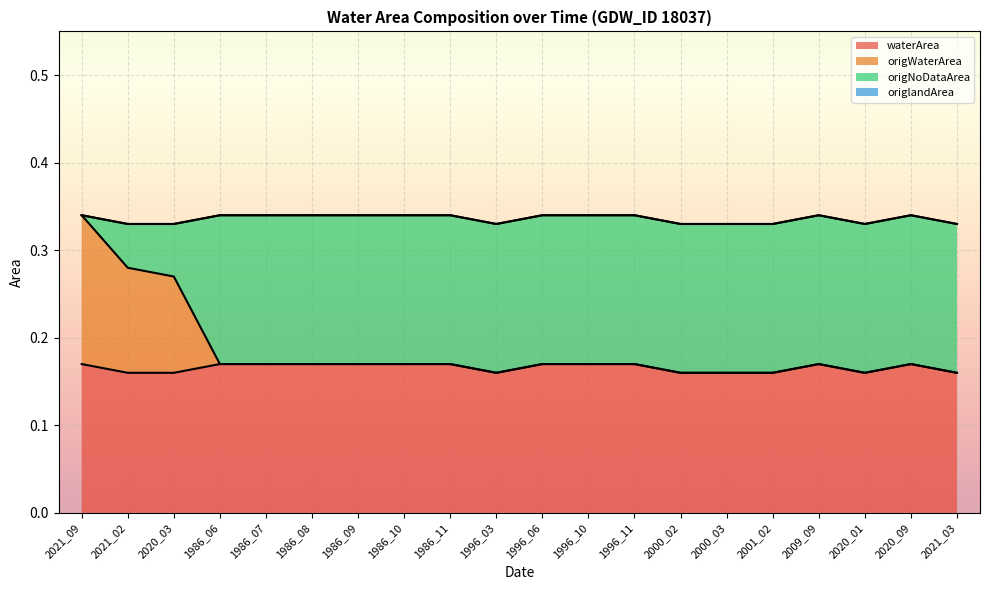

Where is the first local minimum for origWaterArea?

1996_03